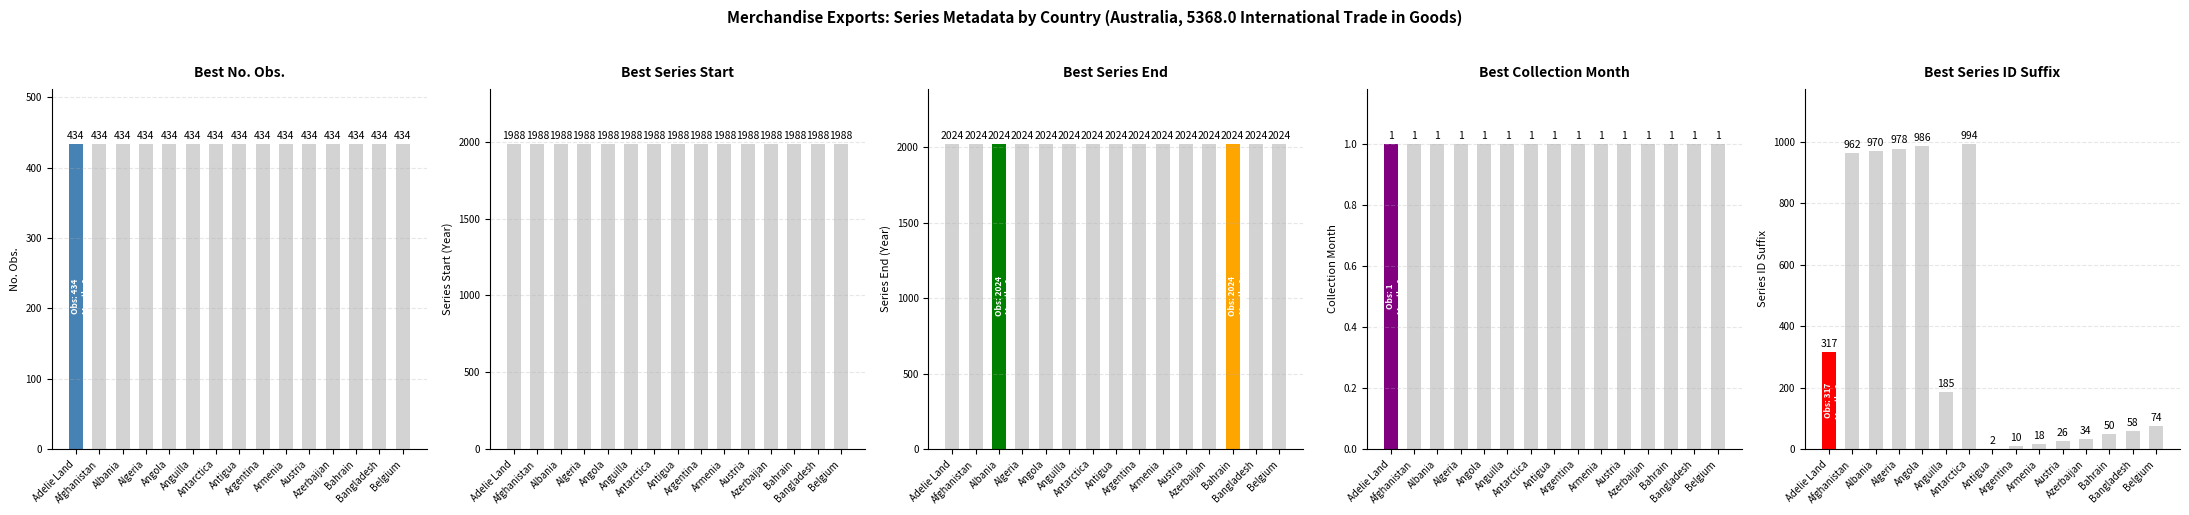

At which category is the sum across all series the highest?

Antarctica